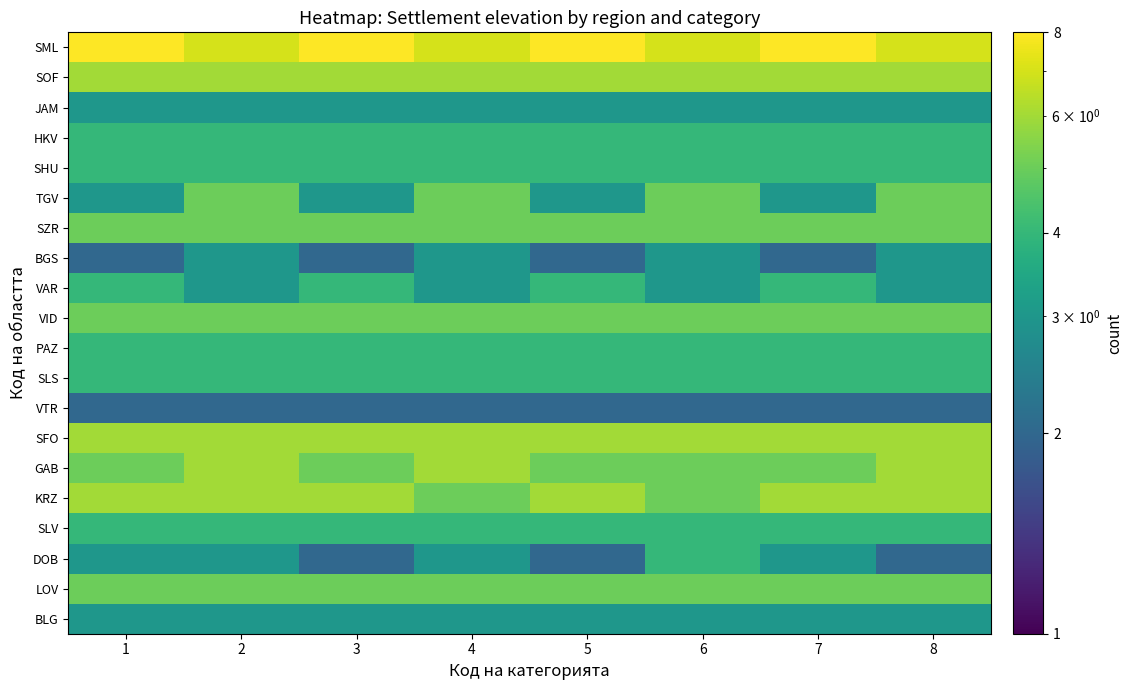

Between 4 and 1, which is larger?

4